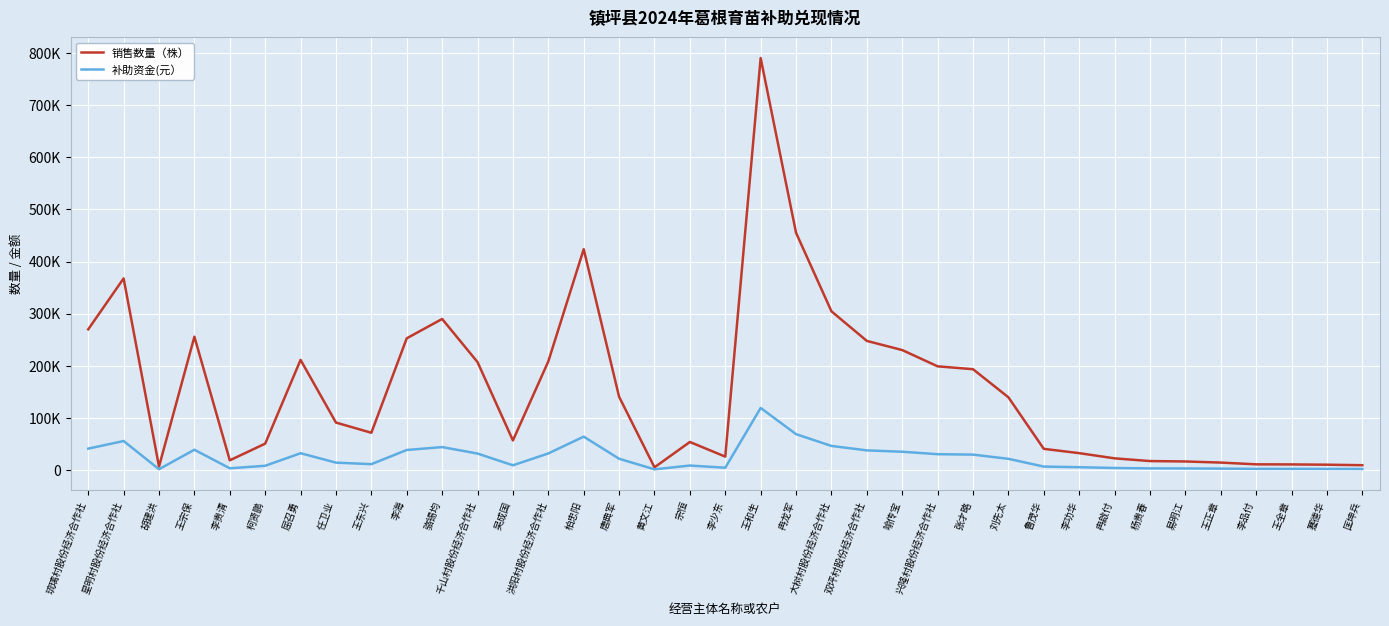

What is the maximum value shown in the chart?

791011.0